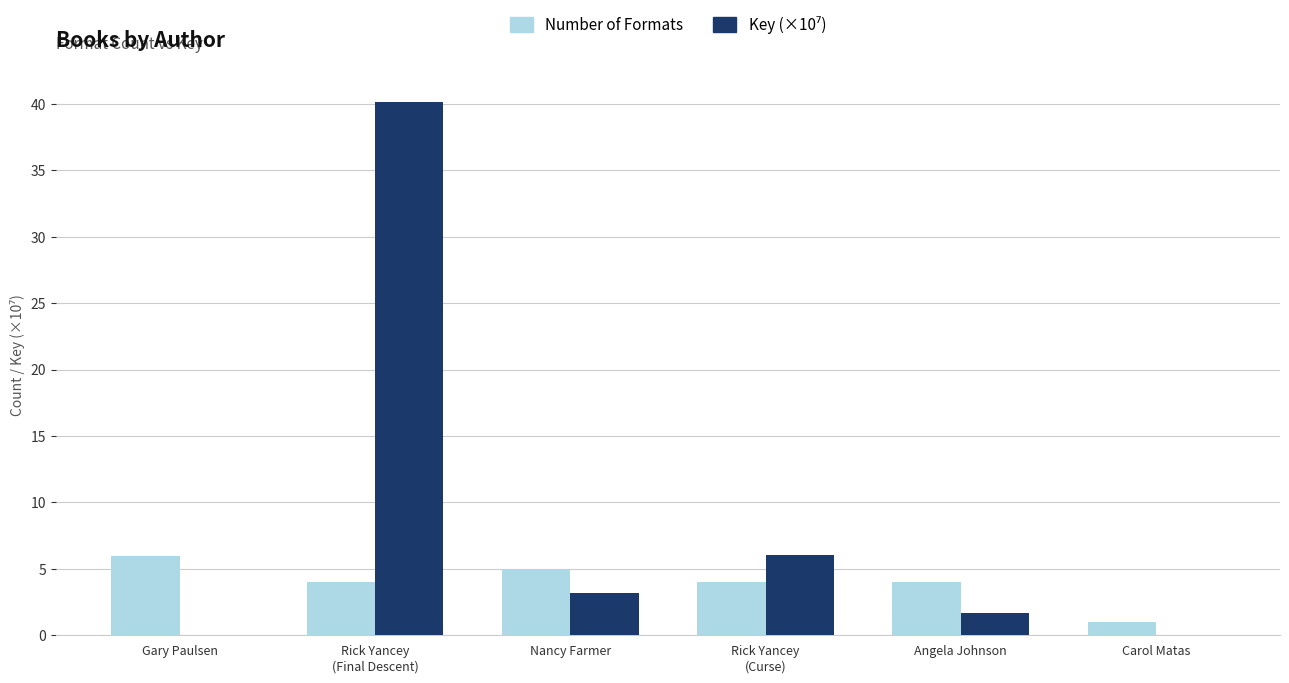

True or false: Number of Formats has a value of 6.0 at Gary Paulsen.

True